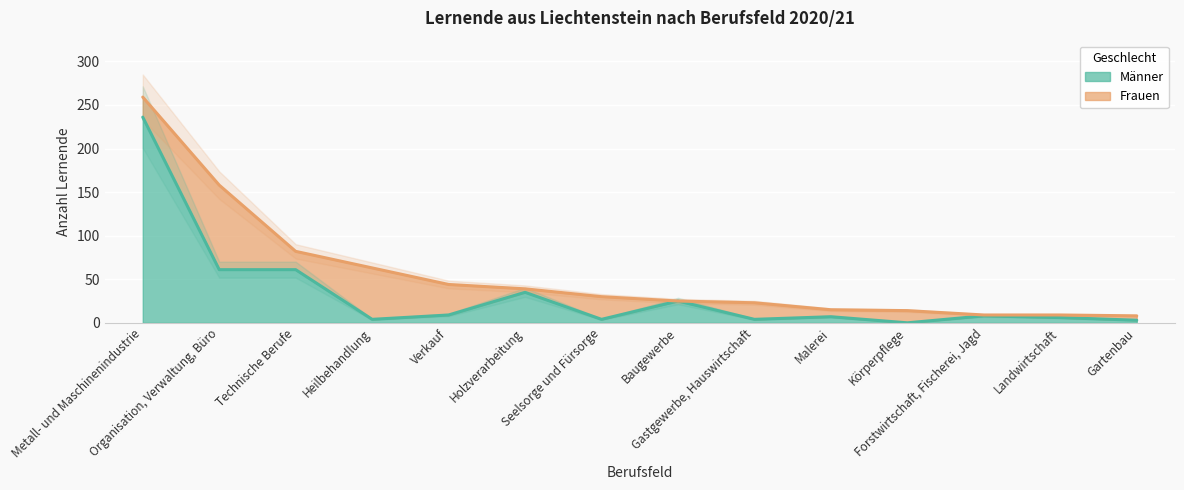

Reading right to left, what are all the values shown in this chart?

Gartenbau=3	Landwirtschaft=6	Forstwirtschaft, Fischerei, Jagd=8	Körperpflege=0	Malerei=7	Gastgewerbe, Hauswirtschaft=4	Baugewerbe=25	Seelsorge und Fürsorge=4	Holzverarbeitung=35	Verkauf=9	Heilbehandlung=4	Technische Berufe=61	Organisation, Verwaltung, Büro=61	Metall- und Maschinenindustrie=236